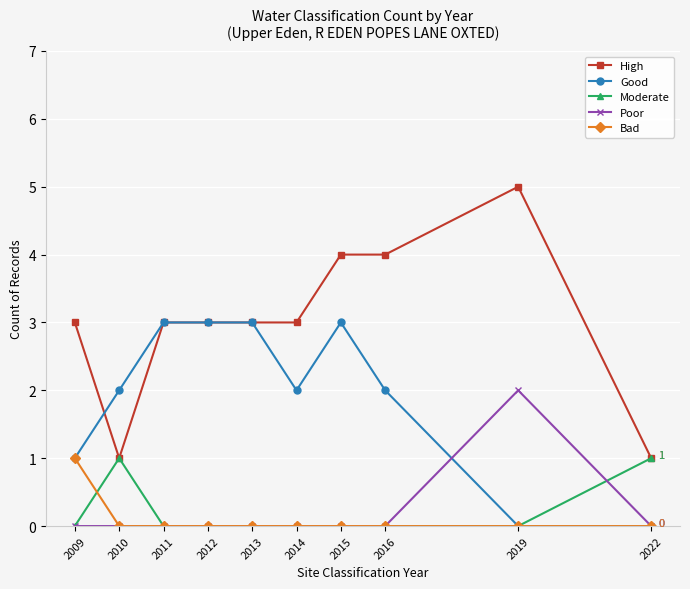

What is the total value across all series at 2011?

6